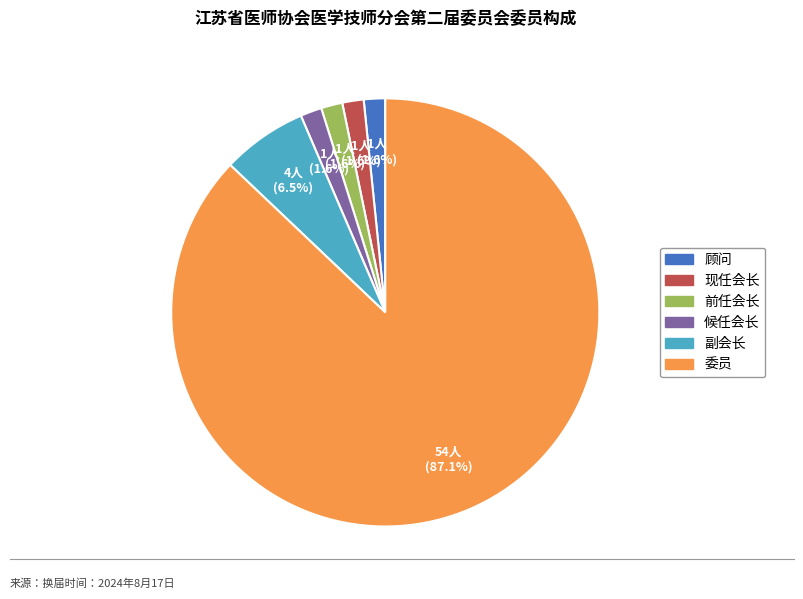

What is the ratio of the value at 前任会长 to the value at 候任会长?

1.0